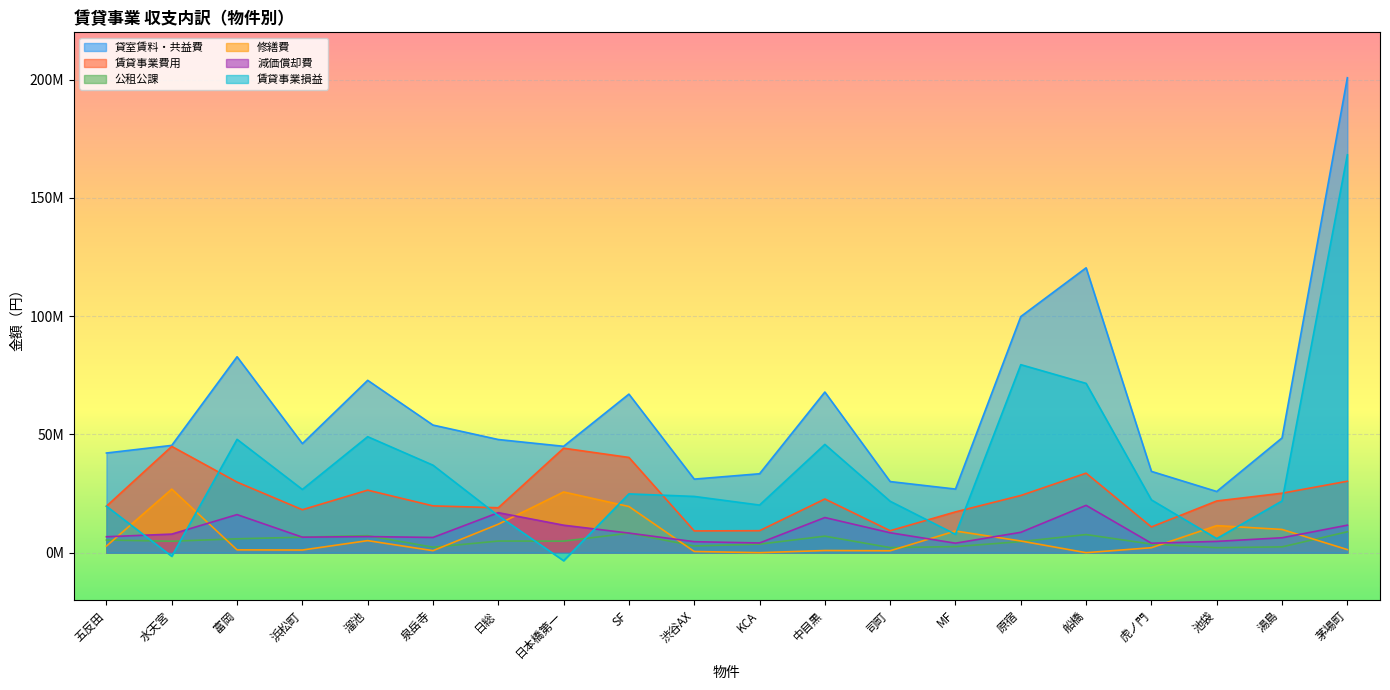

What is the value of the 貸室賃料・共益費 point at the 20th from the left?

200809320